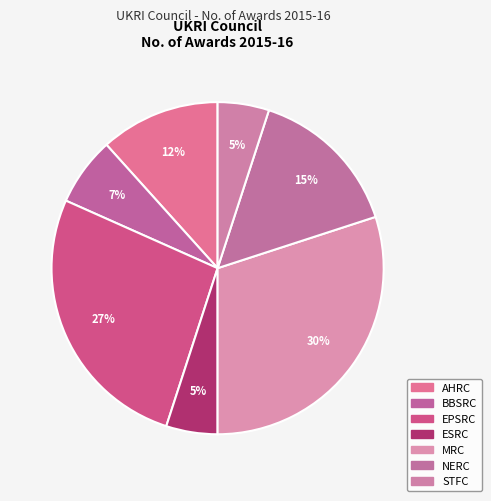

Count the number of slices in the pie.

7